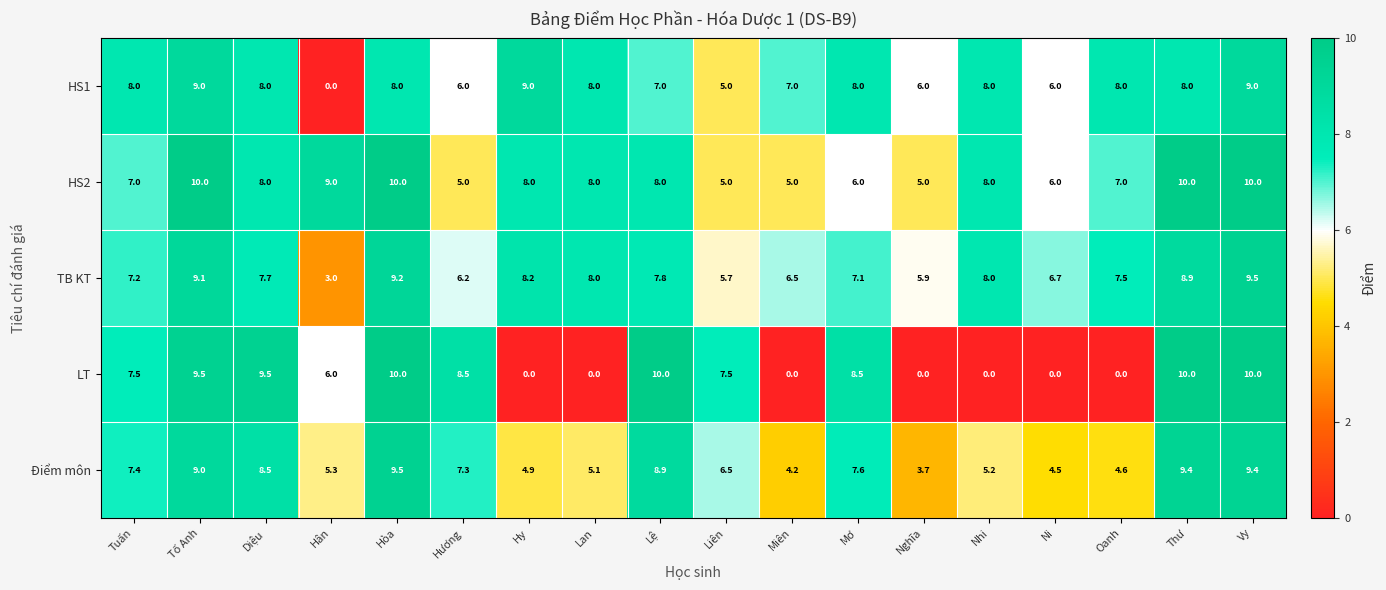

What is the sum of all HS1 values?

128.0